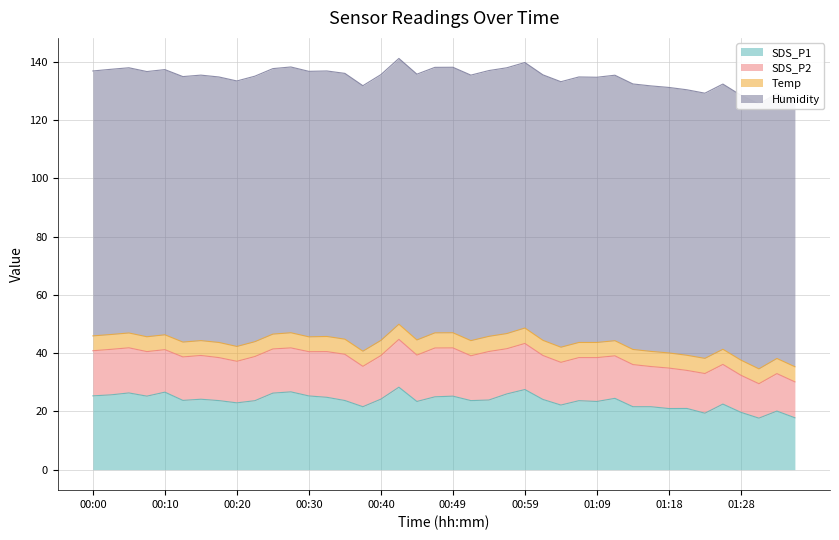

Reading left to right, extract all data points from this chart.

SDS_P1: 00:00=25.3	00:03=25.7	00:05=26.3	00:08=25.2	00:10=26.6	00:13=23.8	00:15=24.2	00:17=23.7	00:20=22.9	00:22=23.7	00:25=26.3	00:27=26.7	00:30=25.3	00:32=24.8	00:35=23.7	00:37=21.6	00:40=24.2	00:42=28.3	00:44=23.4	00:47=25.0	00:49=25.2	00:52=23.7	00:54=23.9	00:57=26.0	00:59=27.5	01:01=24.1	01:04=22.2	01:06=23.7	01:09=23.4	01:11=24.5	01:14=21.6	01:16=21.6	01:18=21.0	01:21=21.0	01:23=19.4	01:26=22.5	01:28=19.7	01:31=17.7	01:33=20.1	01:36=17.8
SDS_P2: 00:00=15.5	00:03=15.6	00:05=15.5	00:08=15.3	00:10=14.6	00:13=14.9	00:15=15.0	00:17=14.8	00:20=14.3	00:22=15.2	00:25=15.2	00:27=15.1	00:30=15.2	00:32=15.7	00:35=15.9	00:37=13.9	00:40=15.0	00:42=16.4	00:44=15.9	00:47=16.8	00:49=16.6	00:52=15.4	00:54=16.7	00:57=15.5	00:59=15.8	01:01=15.1	01:04=14.7	01:06=14.8	01:09=15.1	01:11=14.6	01:14=14.5	01:16=13.8	01:18=13.9	01:21=13.1	01:23=13.6	01:26=13.6	01:28=12.7	01:31=11.8	01:33=12.9	01:36=12.3
Temp: 00:00=5.1	00:03=5.1	00:05=5.1	00:08=5.1	00:10=5.1	00:13=5.1	00:15=5.1	00:17=5.2	00:20=5.1	00:22=5.1	00:25=5.1	00:27=5.2	00:30=5.1	00:32=5.2	00:35=5.2	00:37=5.2	00:40=5.2	00:42=5.2	00:44=5.2	00:47=5.2	00:49=5.2	00:52=5.2	00:54=5.2	00:57=5.2	00:59=5.3	01:01=5.2	01:04=5.2	01:06=5.2	01:09=5.2	01:11=5.2	01:14=5.2	01:16=5.2	01:18=5.2	01:21=5.2	01:23=5.2	01:26=5.2	01:28=5.2	01:31=5.1	01:33=5.2	01:36=5.2
Humidity: 00:00=91.0	00:03=91.1	00:05=91.1	00:08=91.1	00:10=91.1	00:13=91.2	00:15=91.2	00:17=91.2	00:20=91.2	00:22=91.2	00:25=91.2	00:27=91.3	00:30=91.2	00:32=91.2	00:35=91.3	00:37=91.2	00:40=91.3	00:42=91.3	00:44=91.3	00:47=91.2	00:49=91.2	00:52=91.2	00:54=91.3	00:57=91.3	00:59=91.2	01:01=91.2	01:04=91.2	01:06=91.2	01:09=91.1	01:11=91.2	01:14=91.2	01:16=91.2	01:18=91.2	01:21=91.2	01:23=91.1	01:26=91.1	01:28=91.0	01:31=91.0	01:33=91.0	01:36=91.0